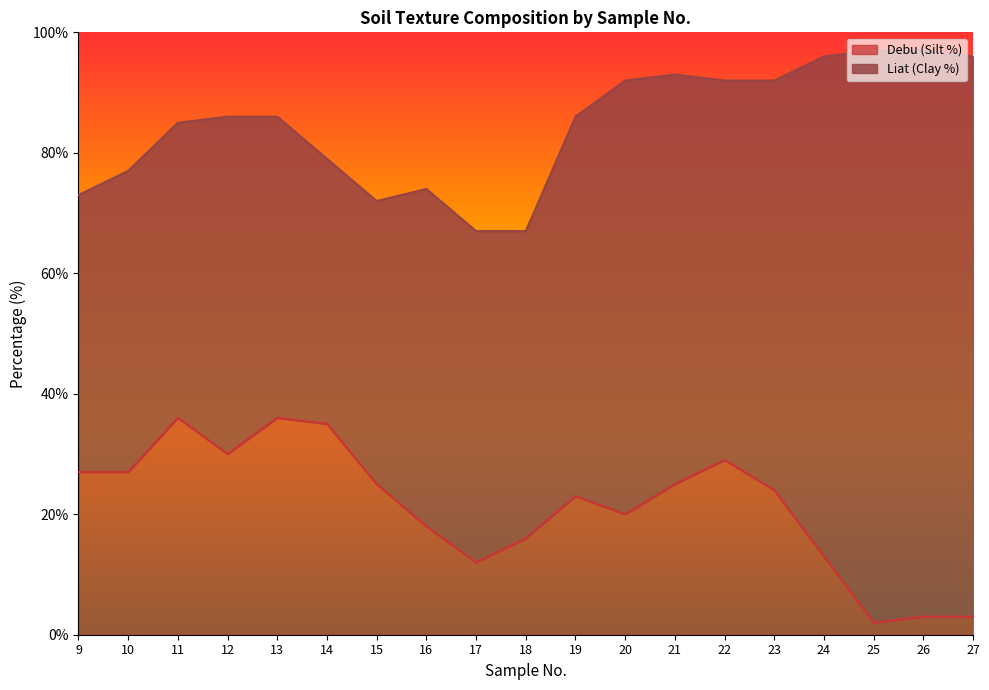

What is the change in value from 9 to 17?

-15